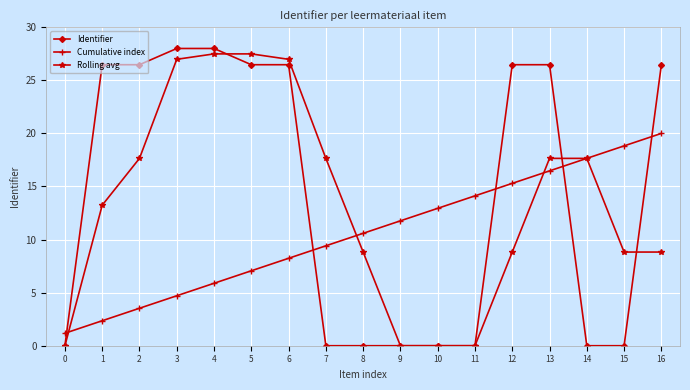

The value of Cumulative index at 1 is 1.4. True or false?

False